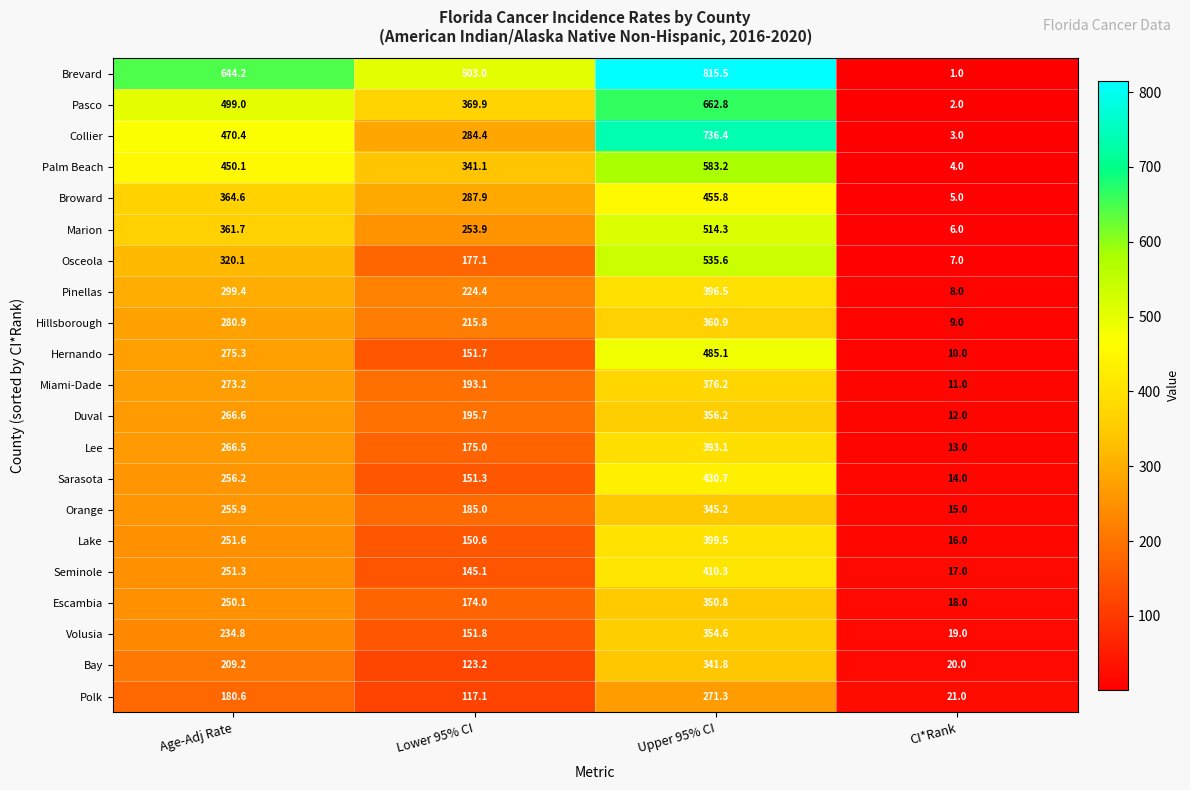

Which category has the lowest value in the Collier series?

CI*Rank